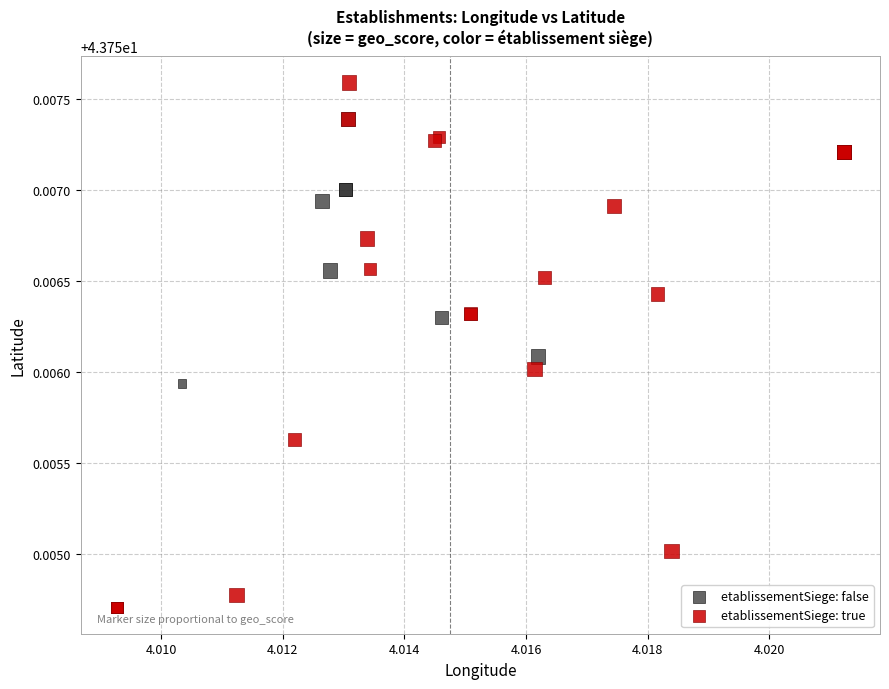

Which series reaches the minimum Y coordinate?

etablissementSiege: true